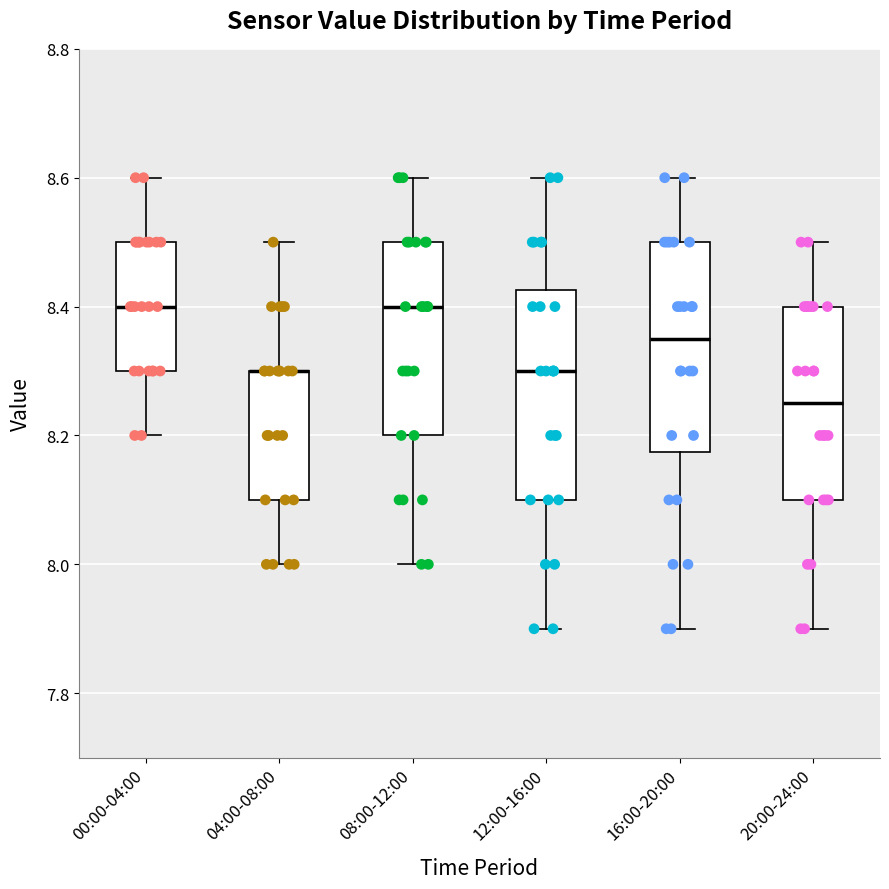

Where is the lower edge of the box for 08:00-12:00 on the y-axis? The values are not printed on the chart, so give them approximately, as read against the axis.

8.20